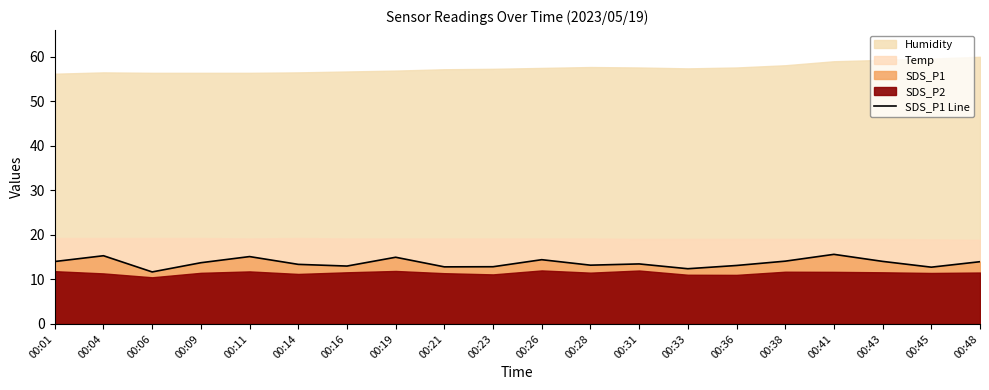

What is the minimum value for SDS_P1 Line?

11.7